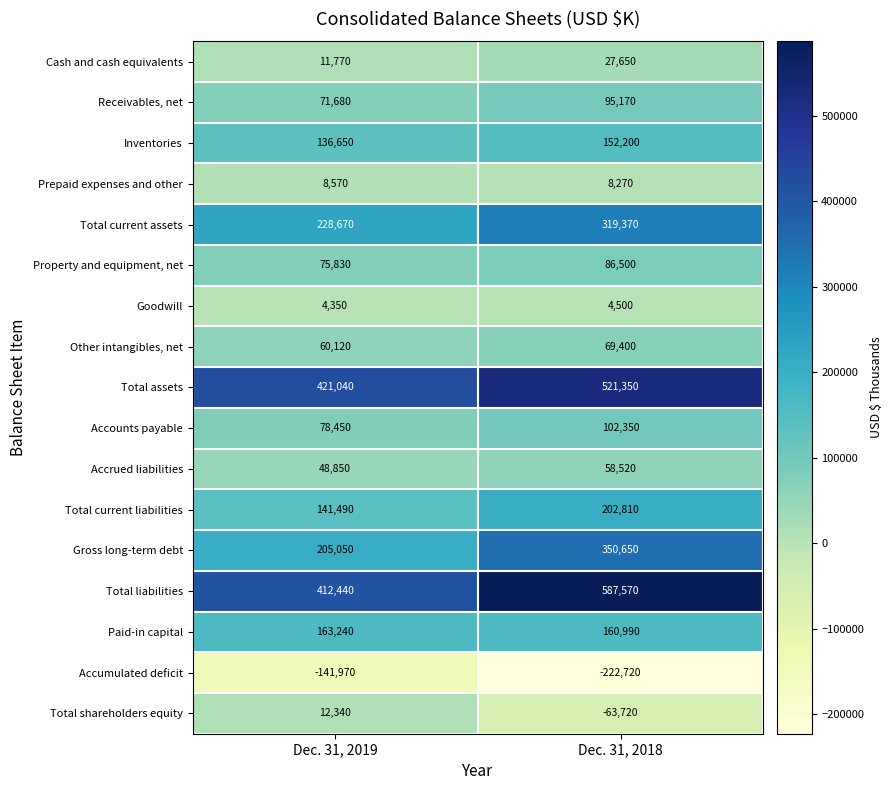

What is the sum of the Gross long-term debt values at Dec. 31, 2019 and Dec. 31, 2018?

555700